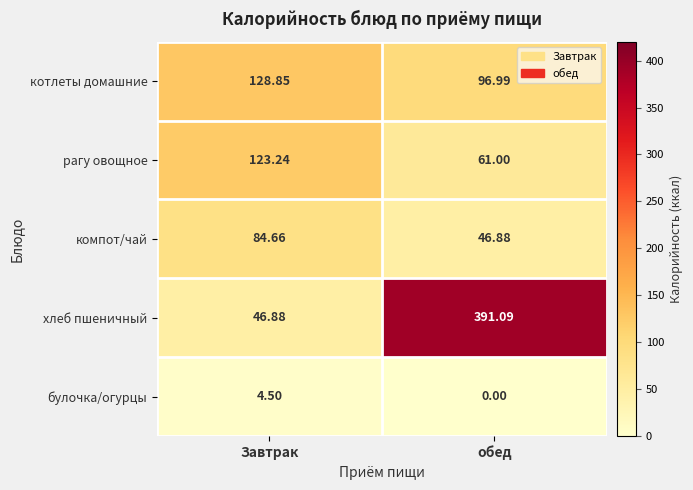

Where is хлеб пшеничный nearest to the value 218?

Завтрак